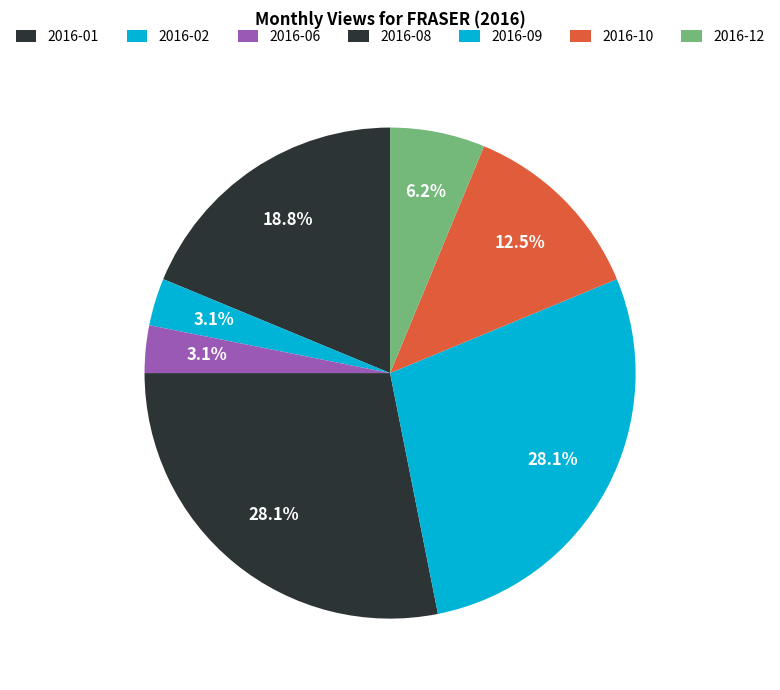

Count the number of slices in the pie.

7